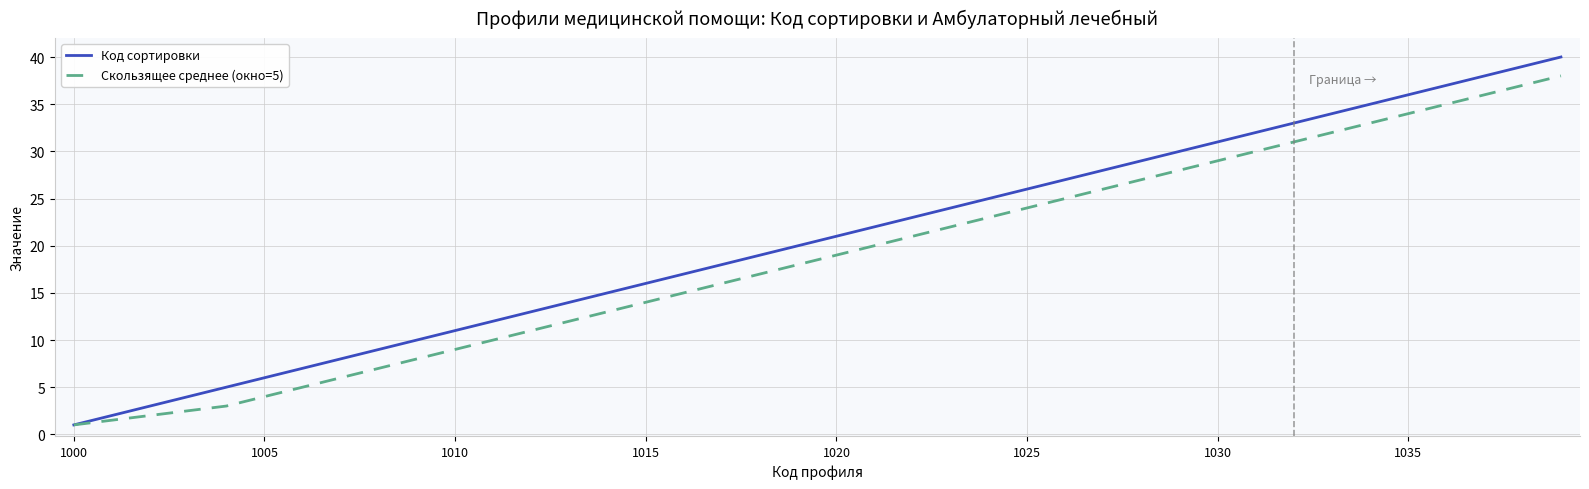

What is the maximum value for Код сортировки?

40.0